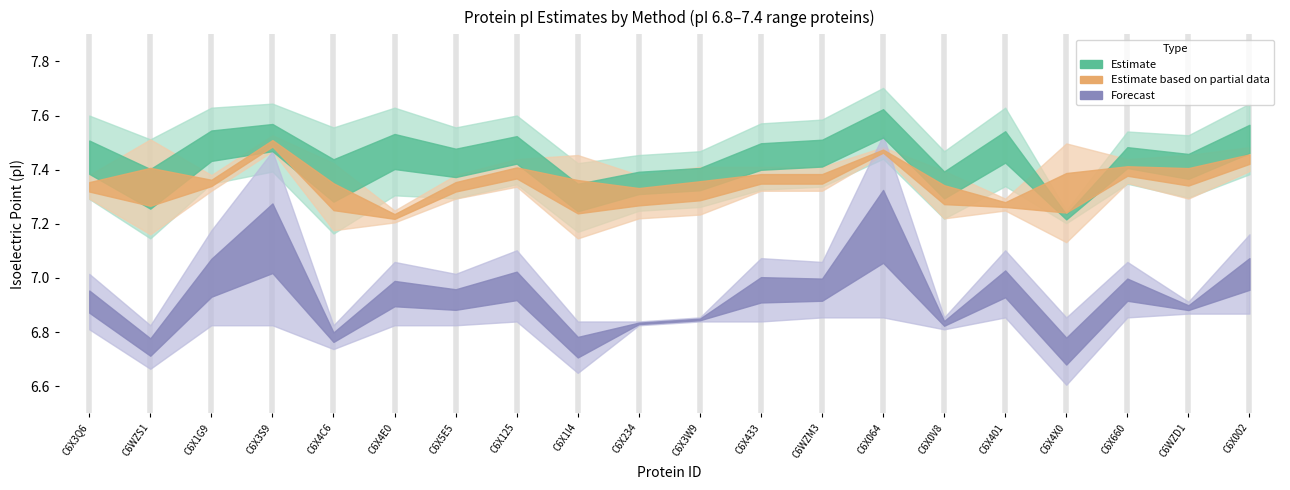

What is the label of the 19th point from the right?

C6WZS1